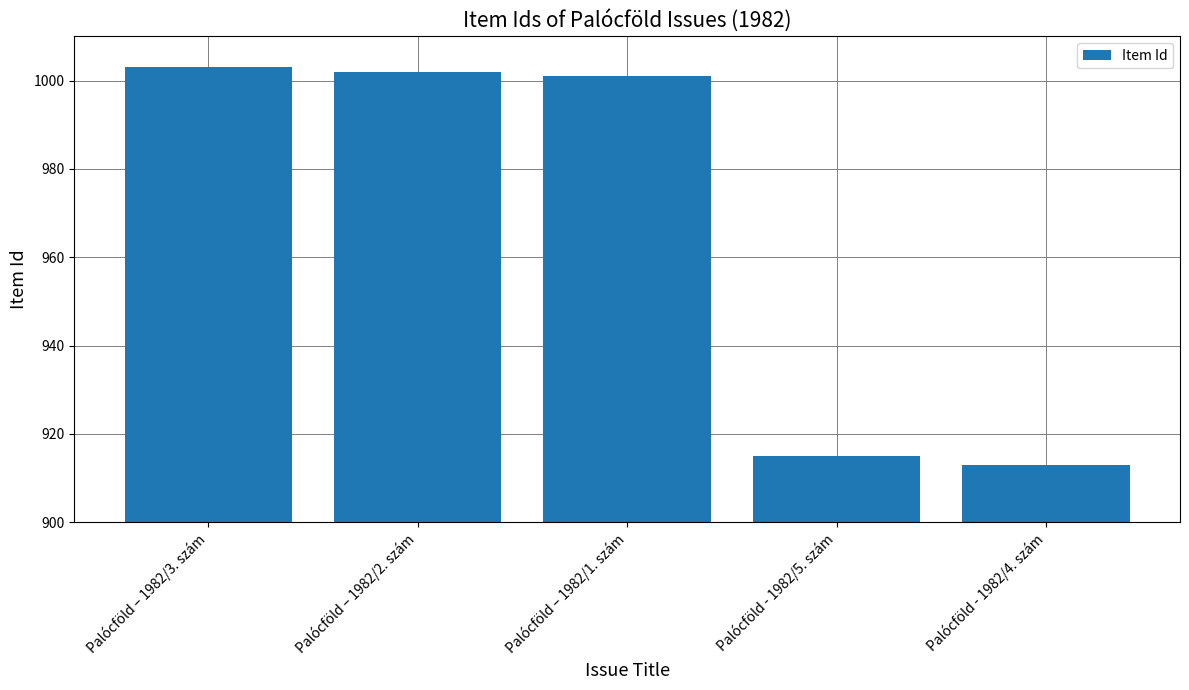

What is the ratio of the value at Palócföld – 1982/3. szám to the value at Palócföld - 1982/5. szám?

1.1